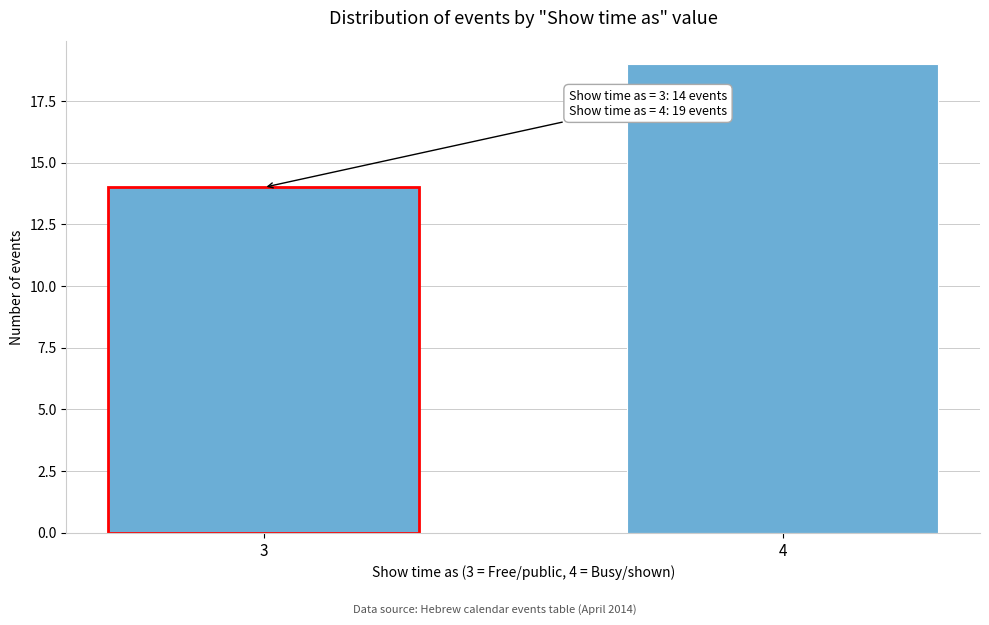

Reading left to right, transcribe all the data shown in this chart.

3=14	4=19